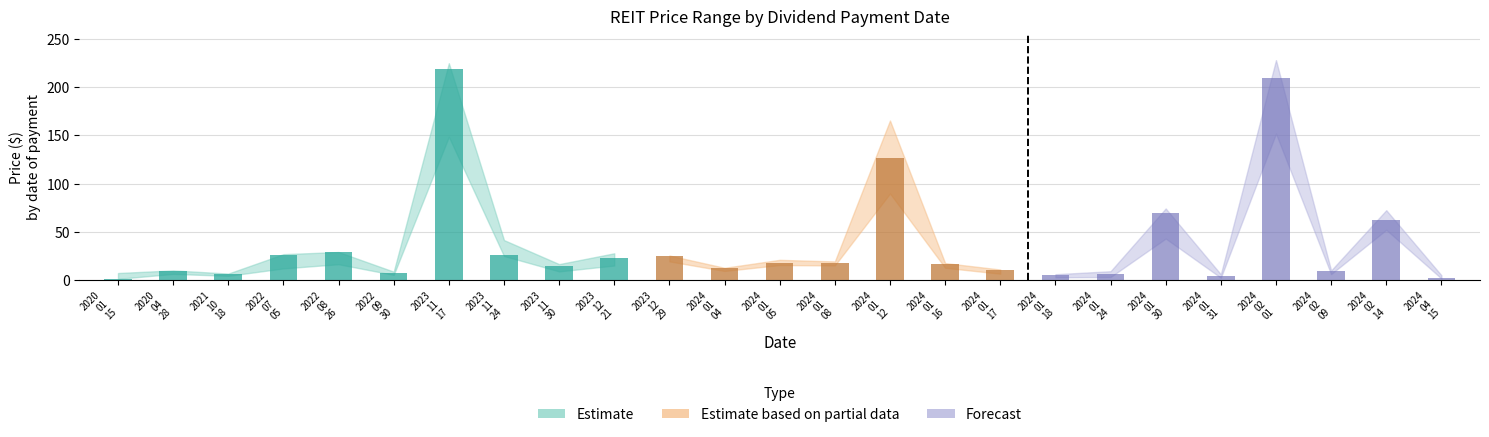

Are the bars horizontal?

No